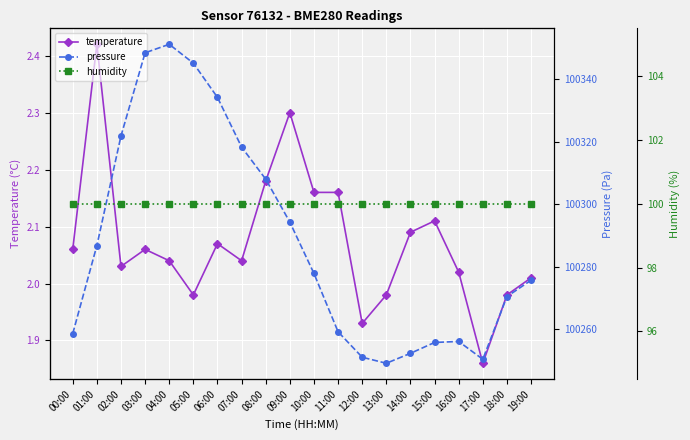

What position from the right is 03:00?

17